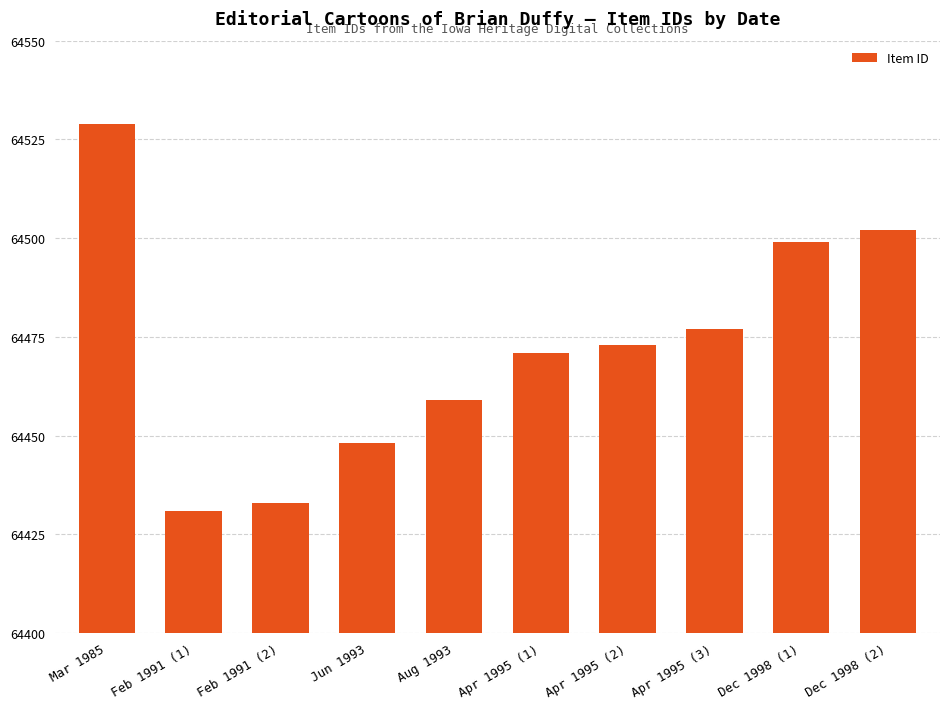

How many data points are less than 64473?

5